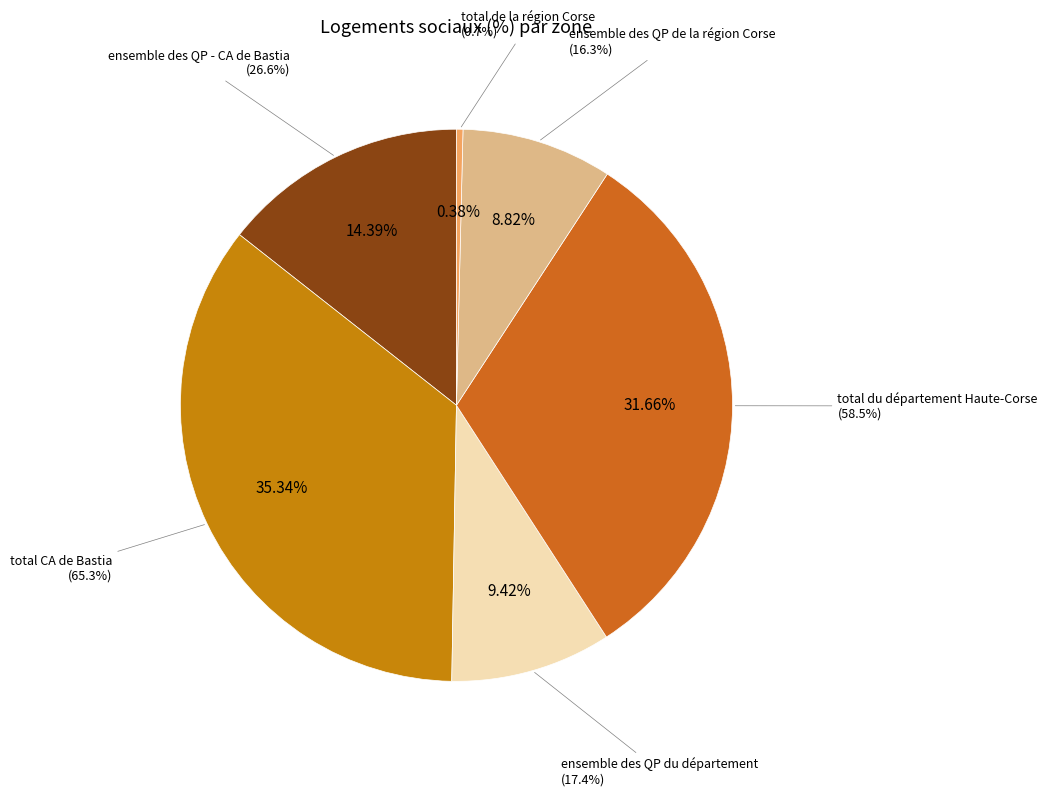

Which slice is the largest?

total CA de Bastia